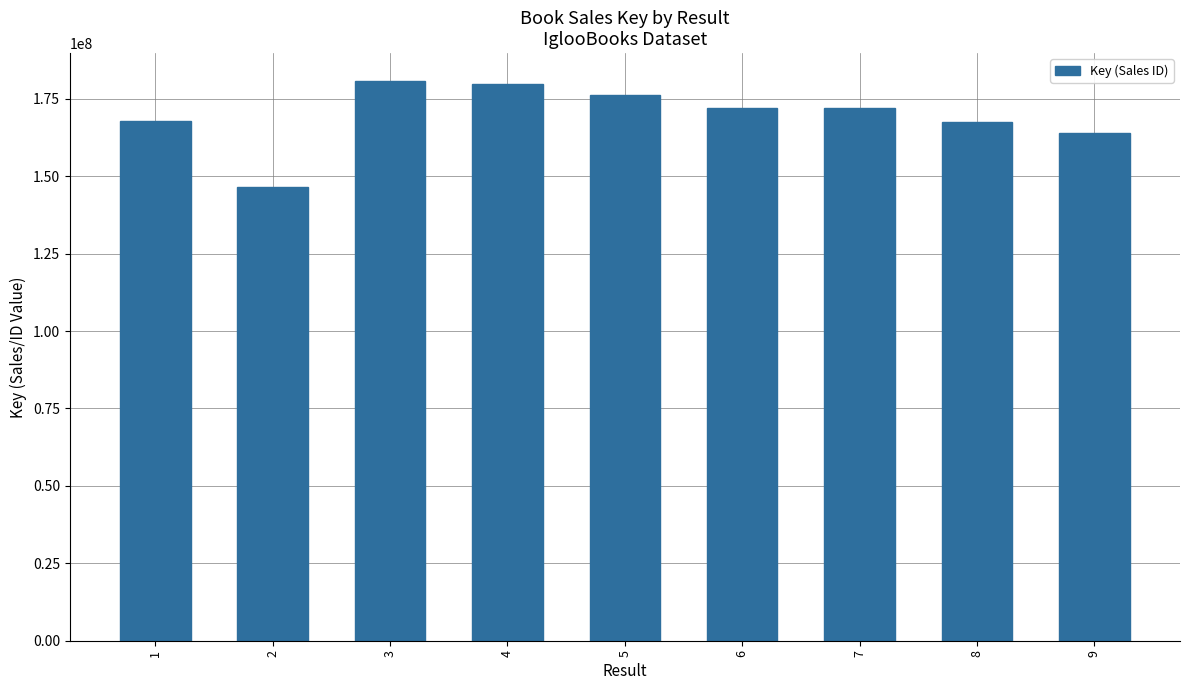

The chart shows a value of 180706250 at 3. True or false?

True